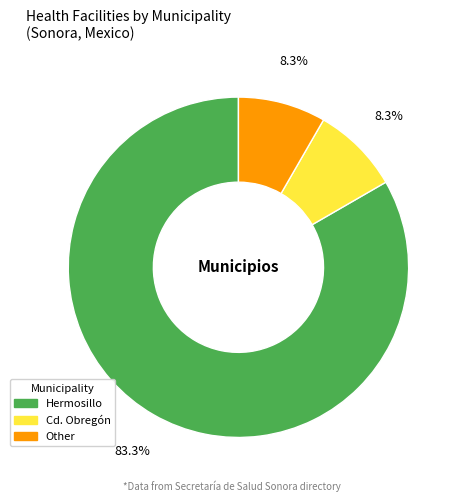

To the nearest percent, what is the average slice percentage?

33%